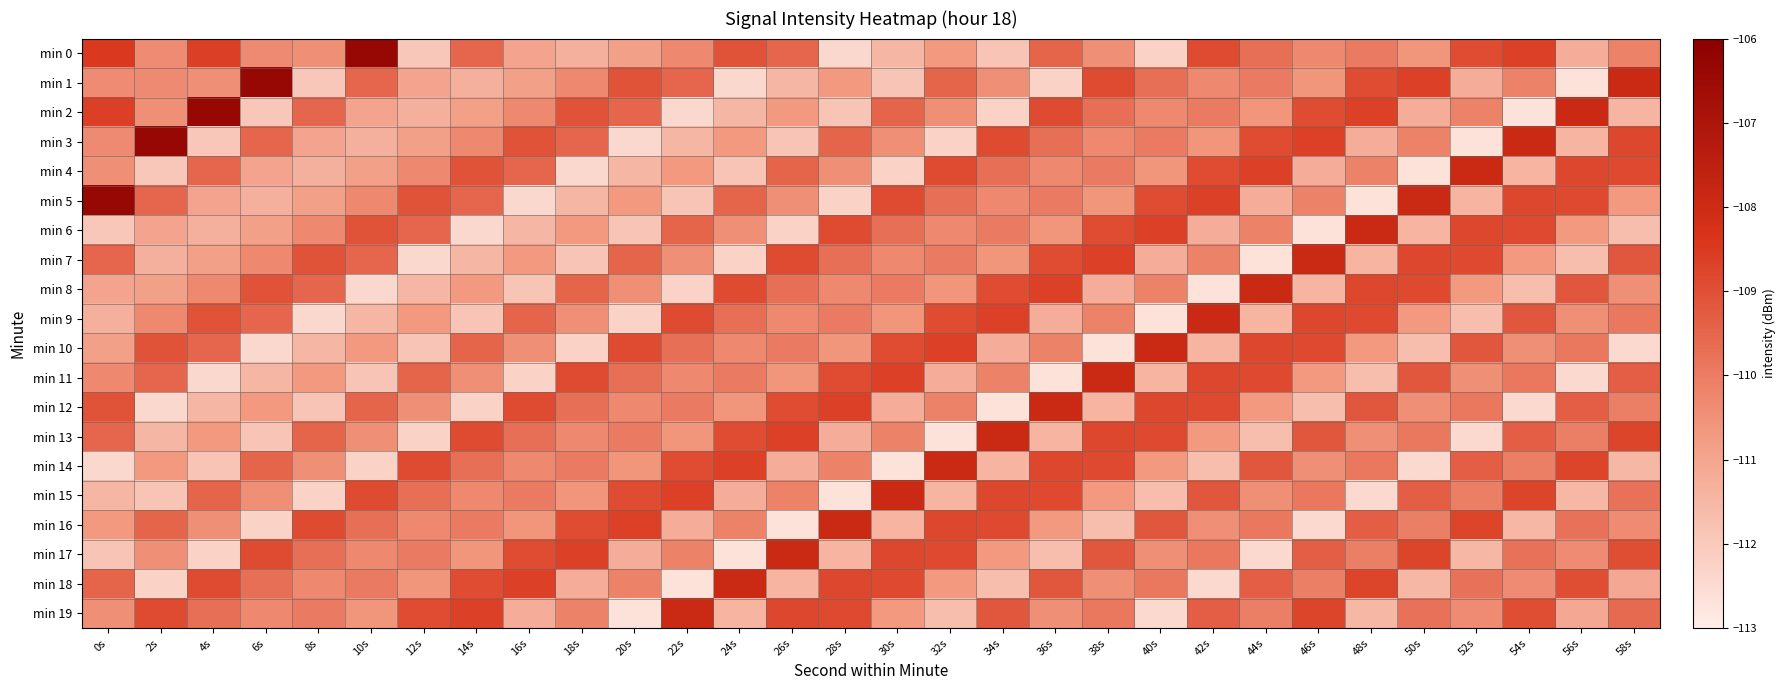

At which category does the chart reach its peak across all series?

10s